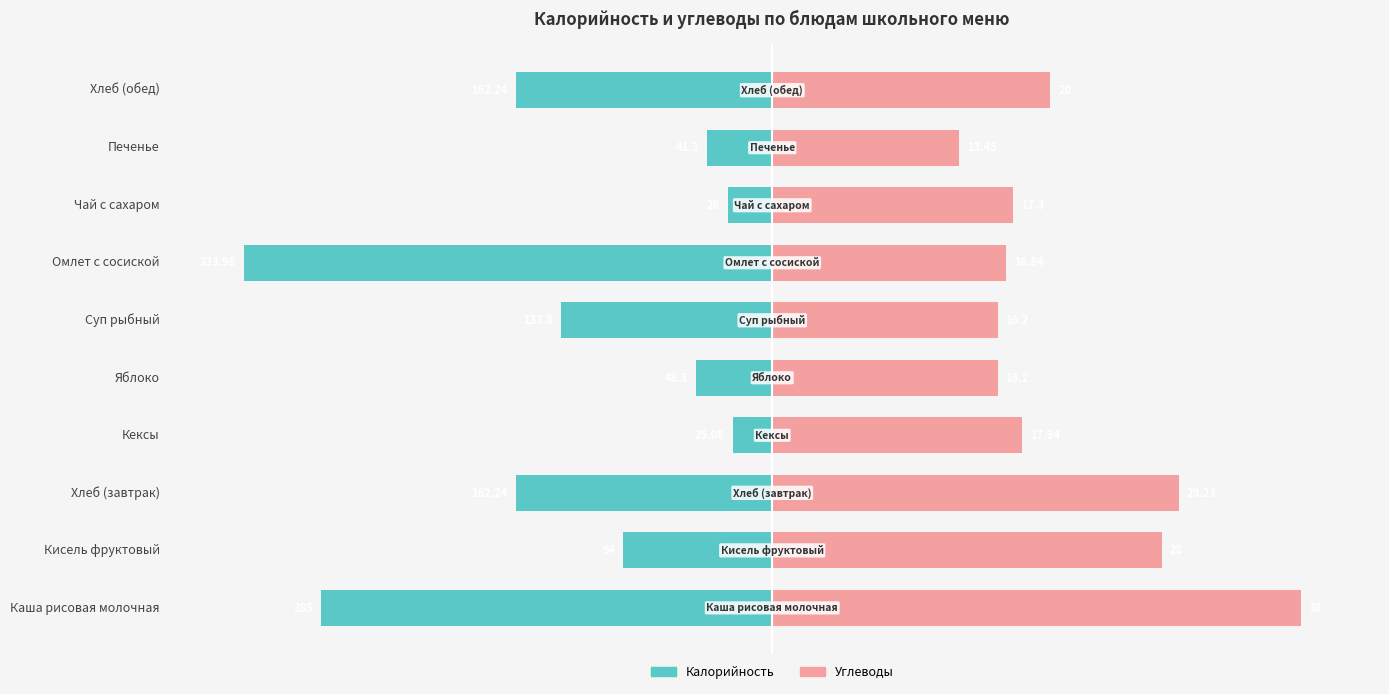

How many bars are there in each group?

2